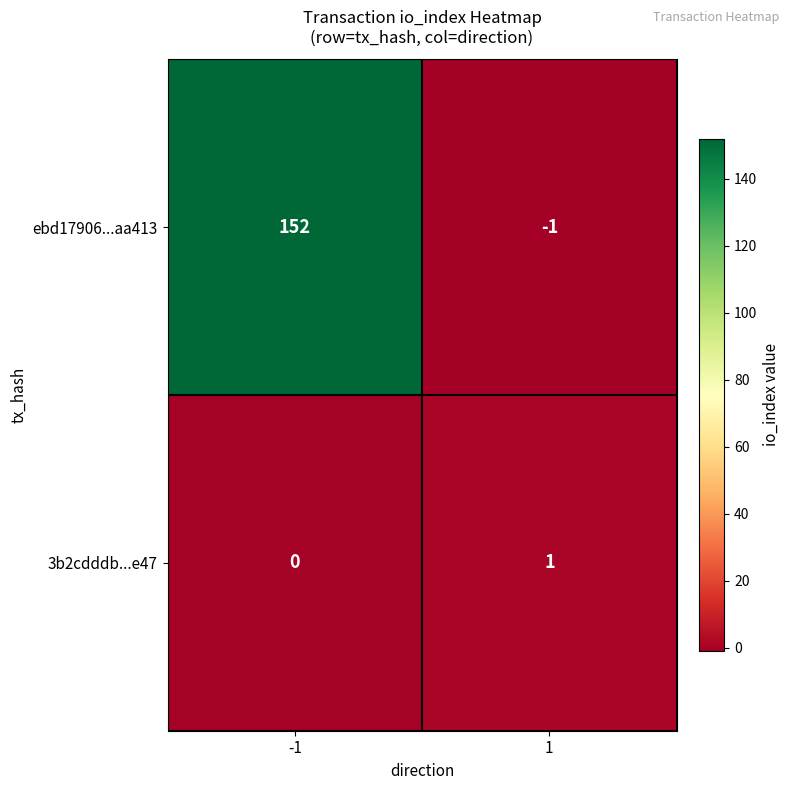

Which series changed the most between -1 and 1?

ebd17906...aa413